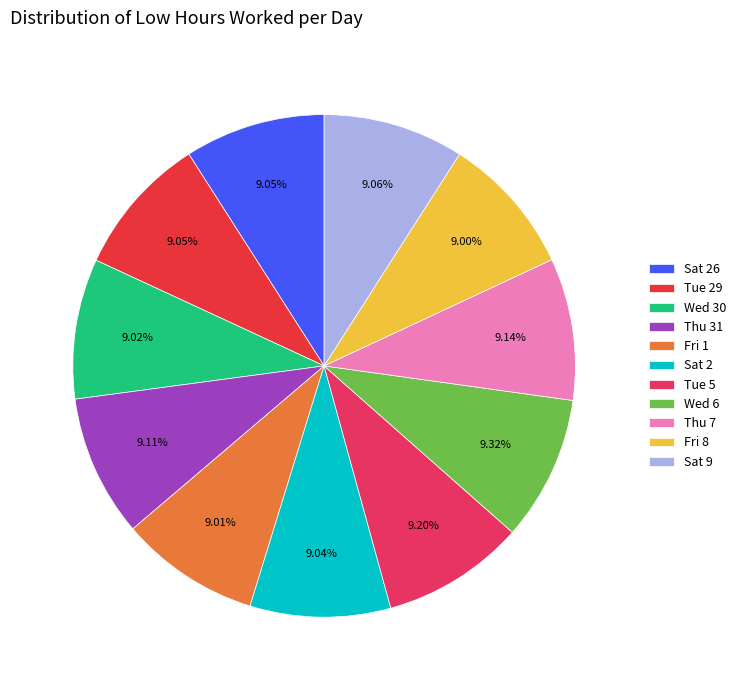

How many slices are in this pie chart?

11